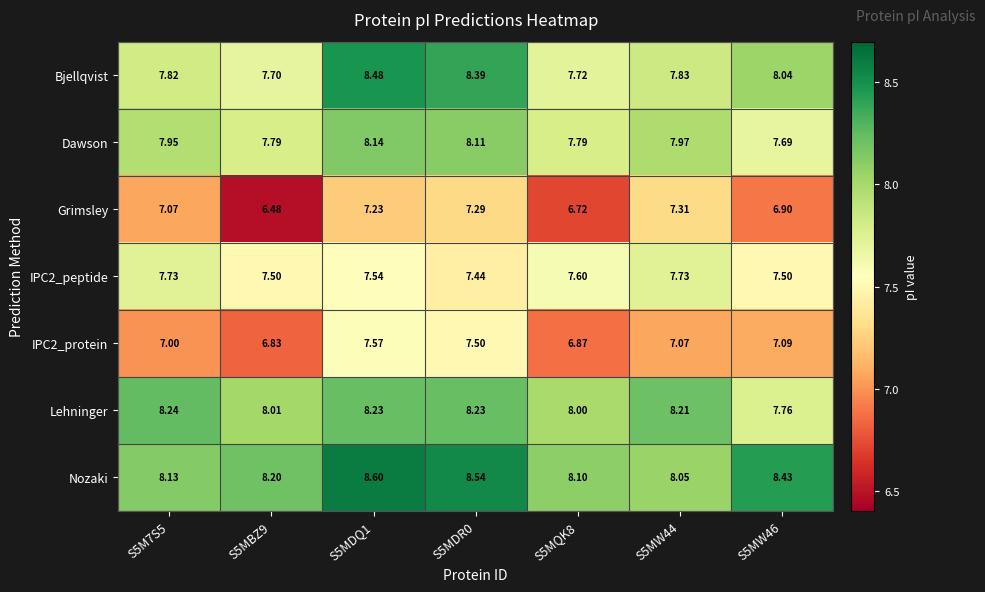

Which series changed the most between S5MQK8 and S5MW46?

Nozaki